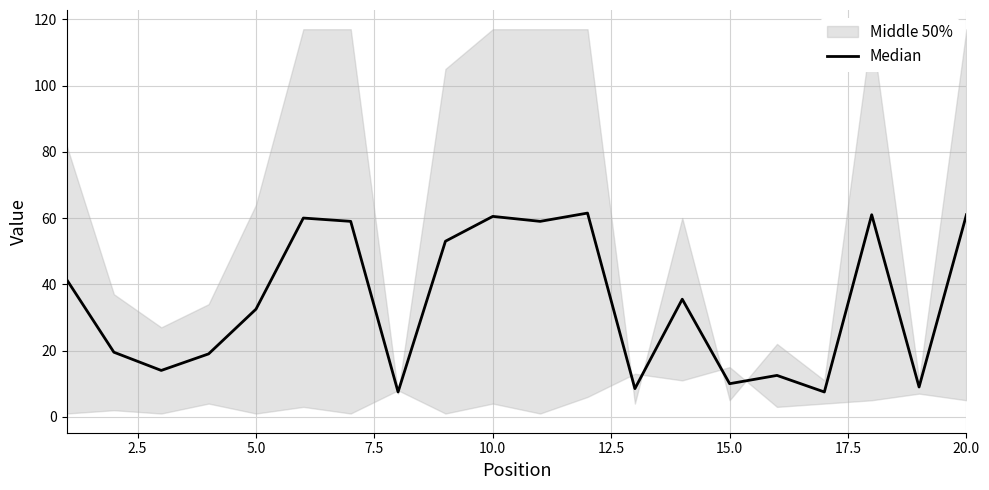

True or false: there are more than 0 points higher than both neighbors.

True